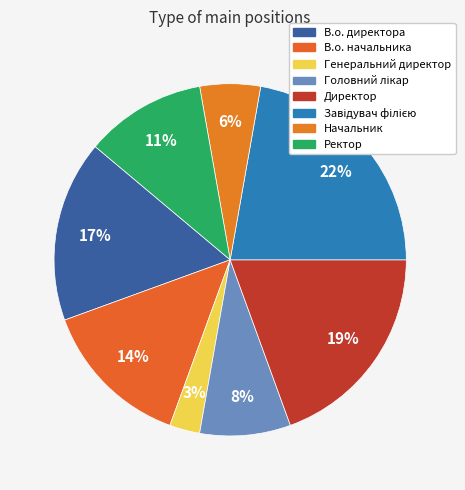

How many segments does this pie chart have?

8